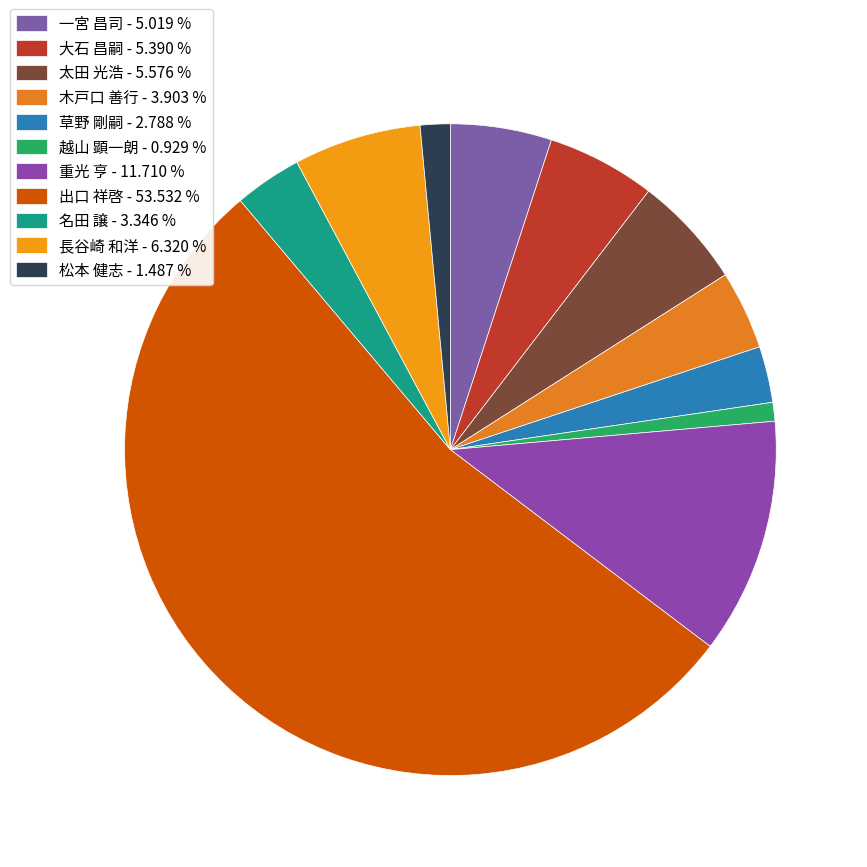

Is it true that 名田 譲 is 13% of the pie?

False